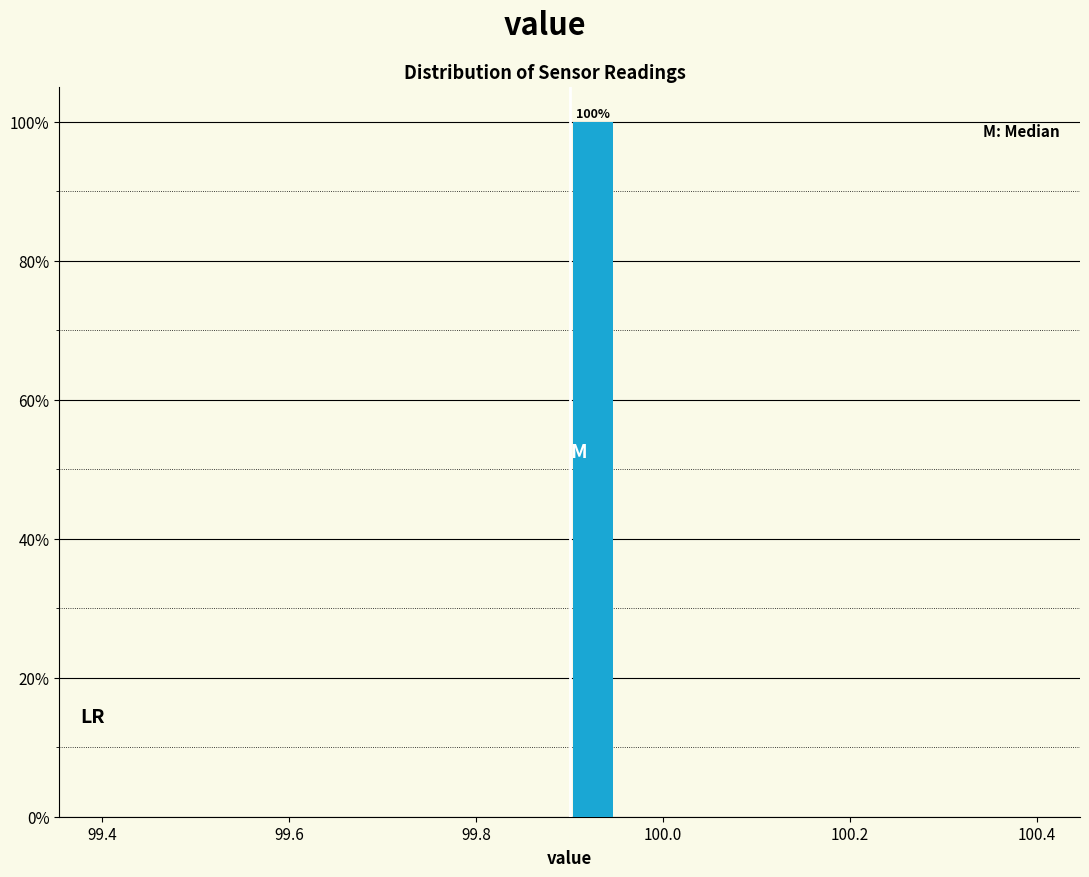

Around what value on the x-axis is the tallest bar? Give the approximate position of its centre, as read against the axis.

99.92